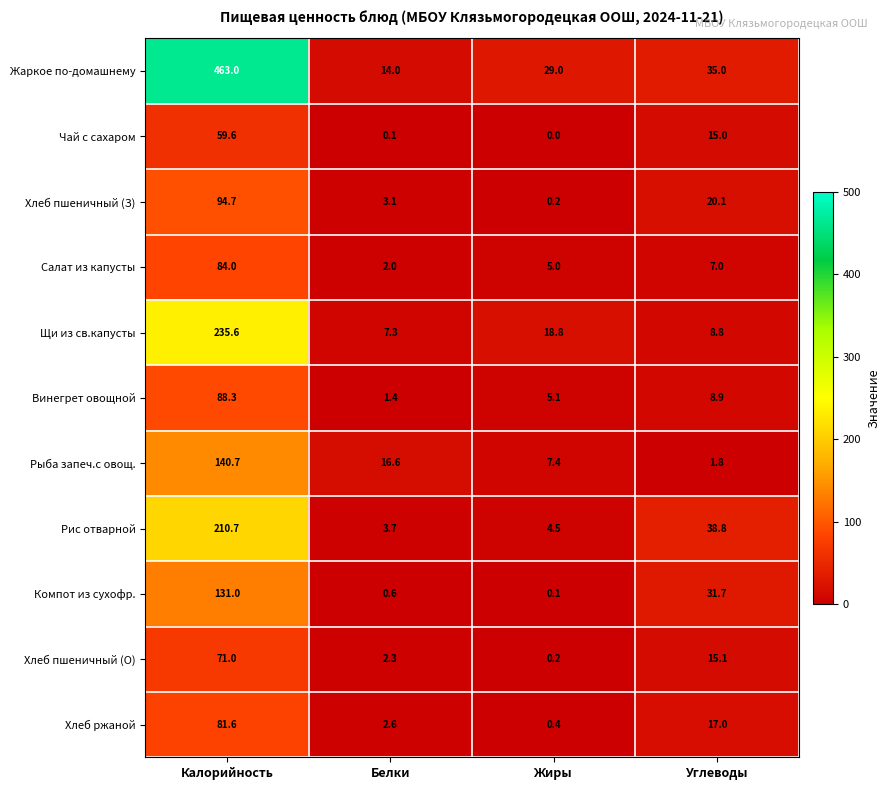

At which category is the sum across all series the highest?

Калорийность